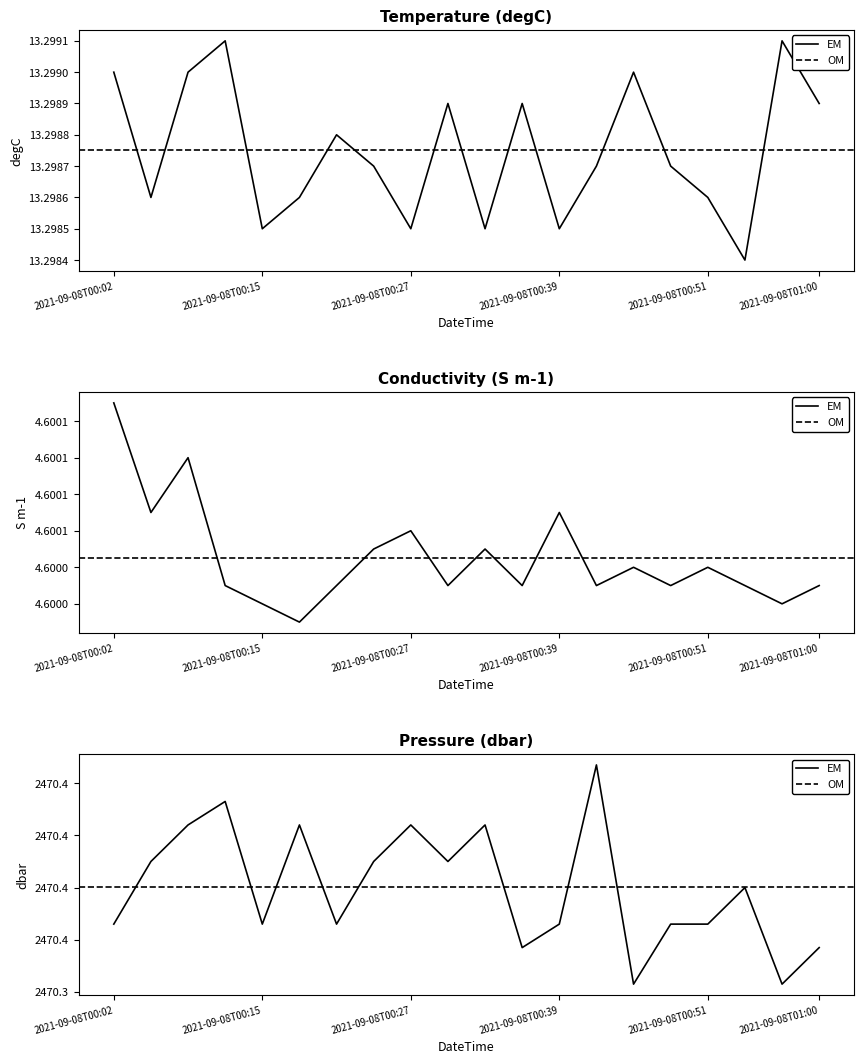

How many Conductivity values are between 4 and 5?

20